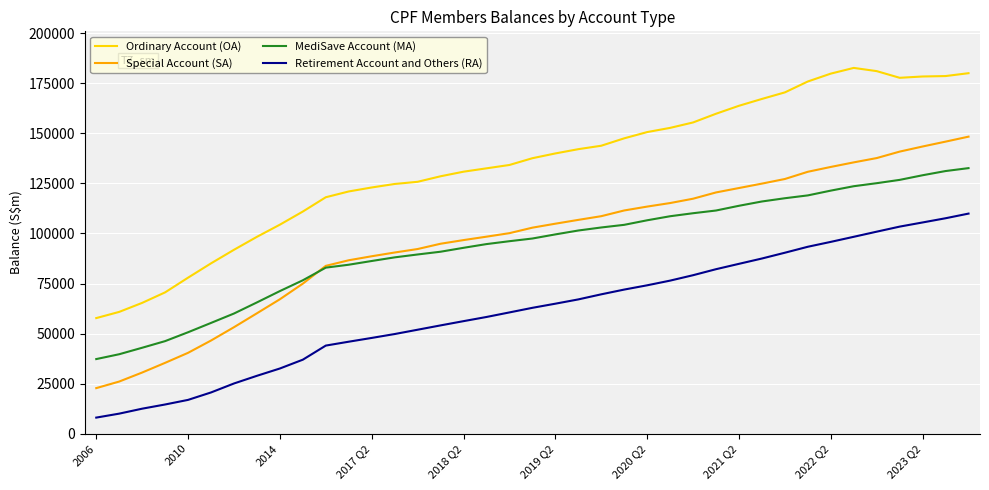

How many distinct data groups are displayed?

4